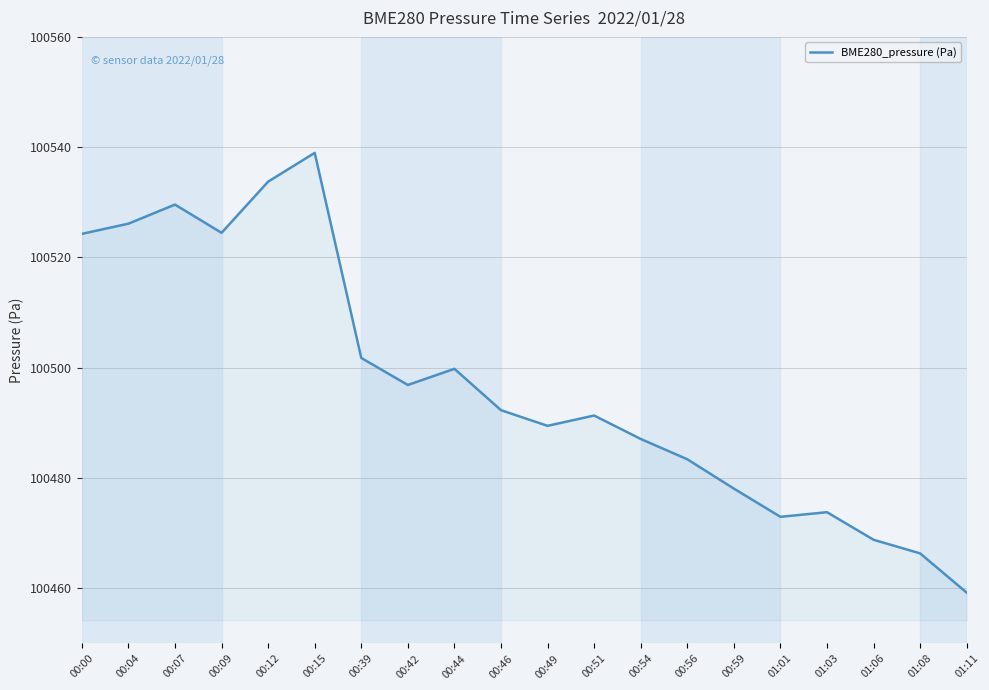

What position from the right is 00:04?

19